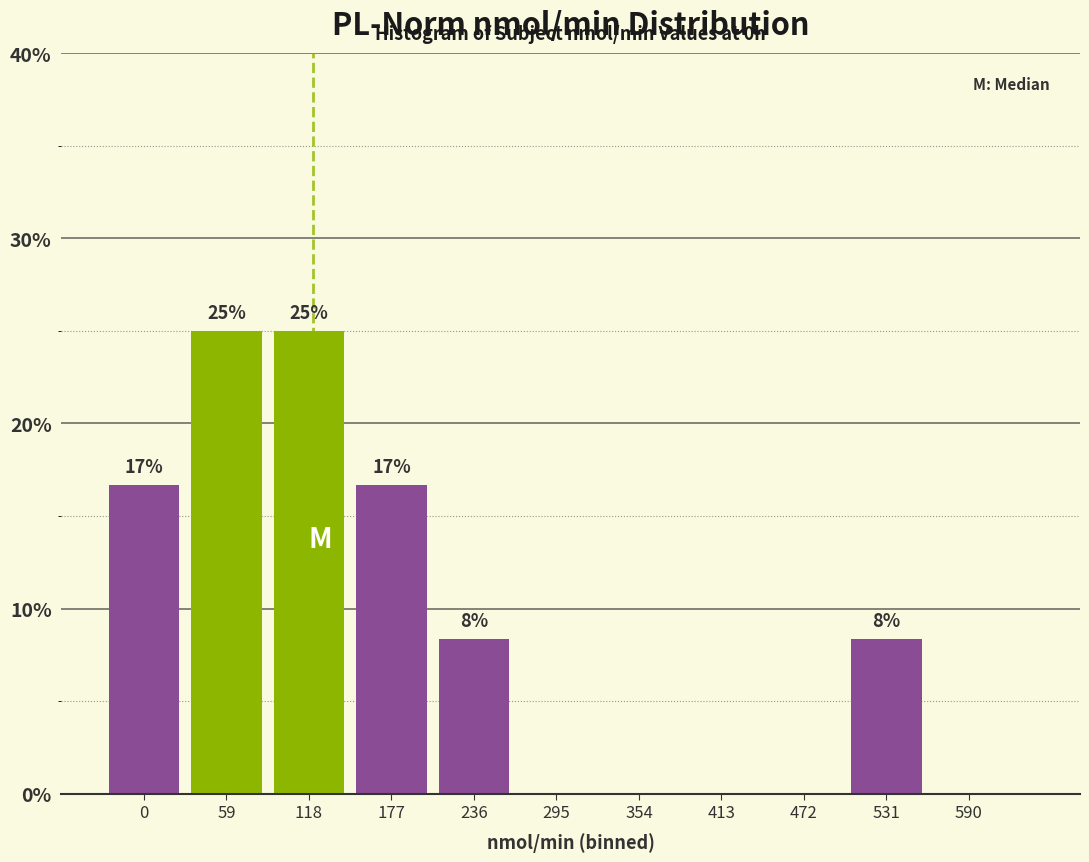

Are the bars horizontal?

No